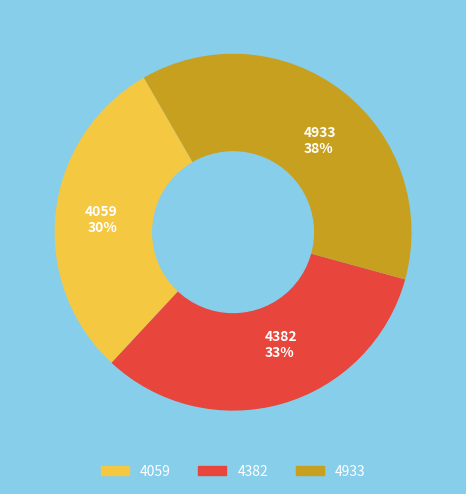

What percentage is the 4382 slice, to the nearest percent?

33%